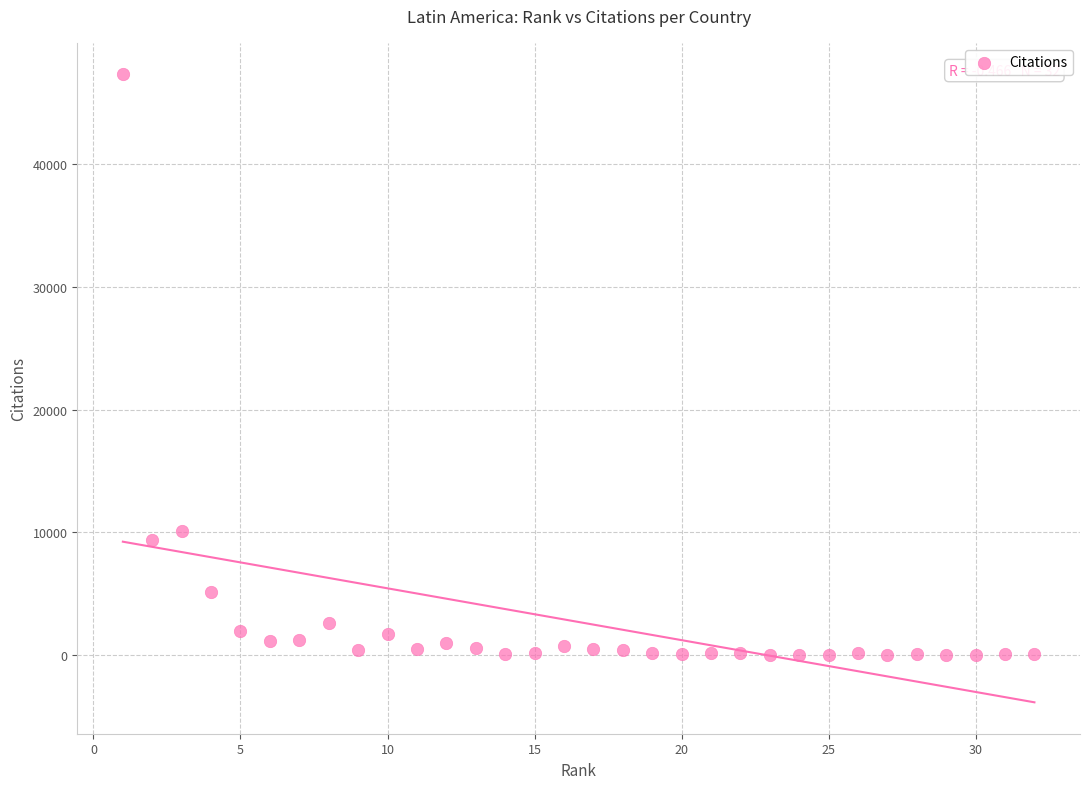

What is the range of X values (max minus min)?

31